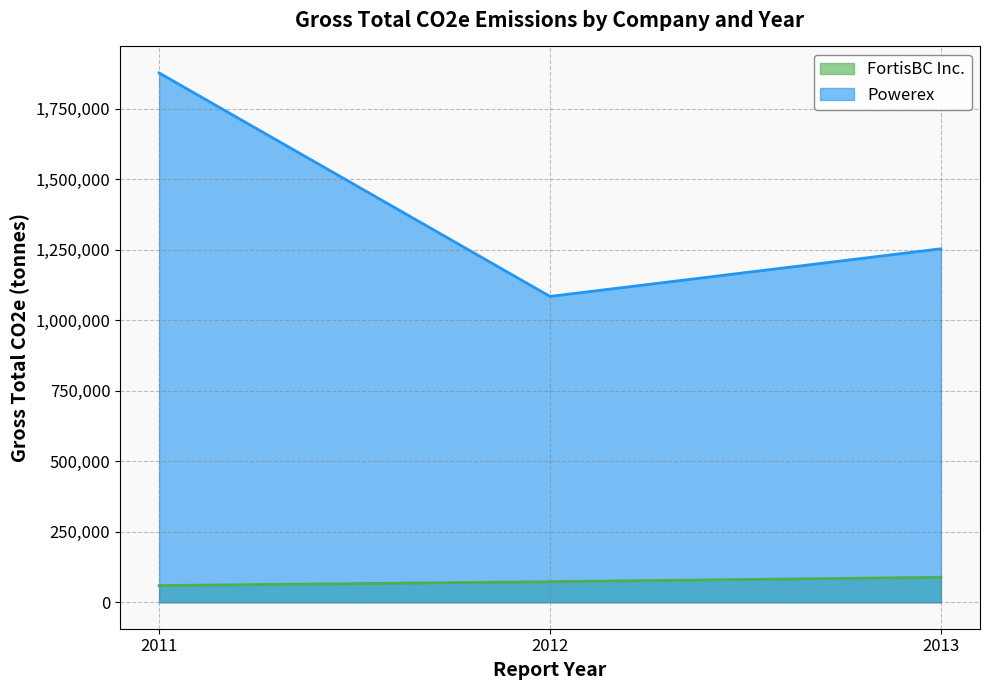

Is the value of FortisBC Inc. at 2011 greater than the value of Powerex at 2011?

No